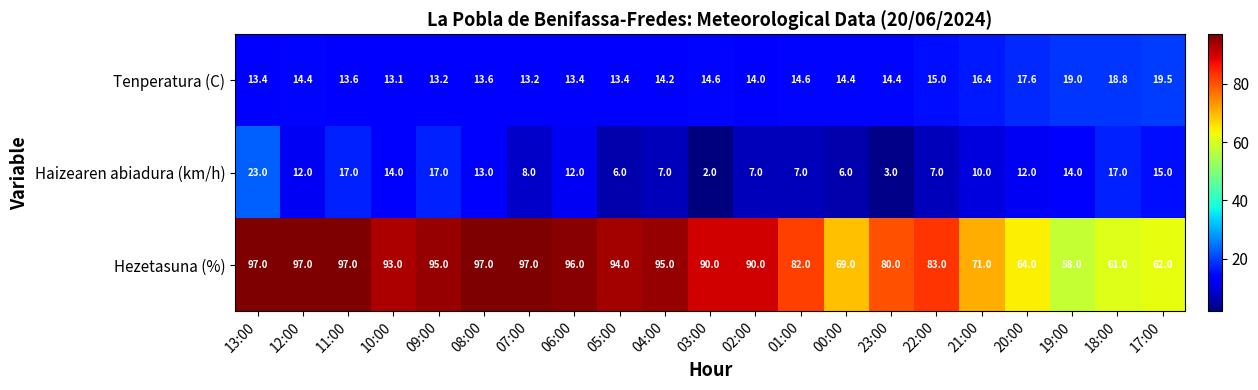

What is the lowest value of the Haizearen abiadura (km/h) series?

2.0